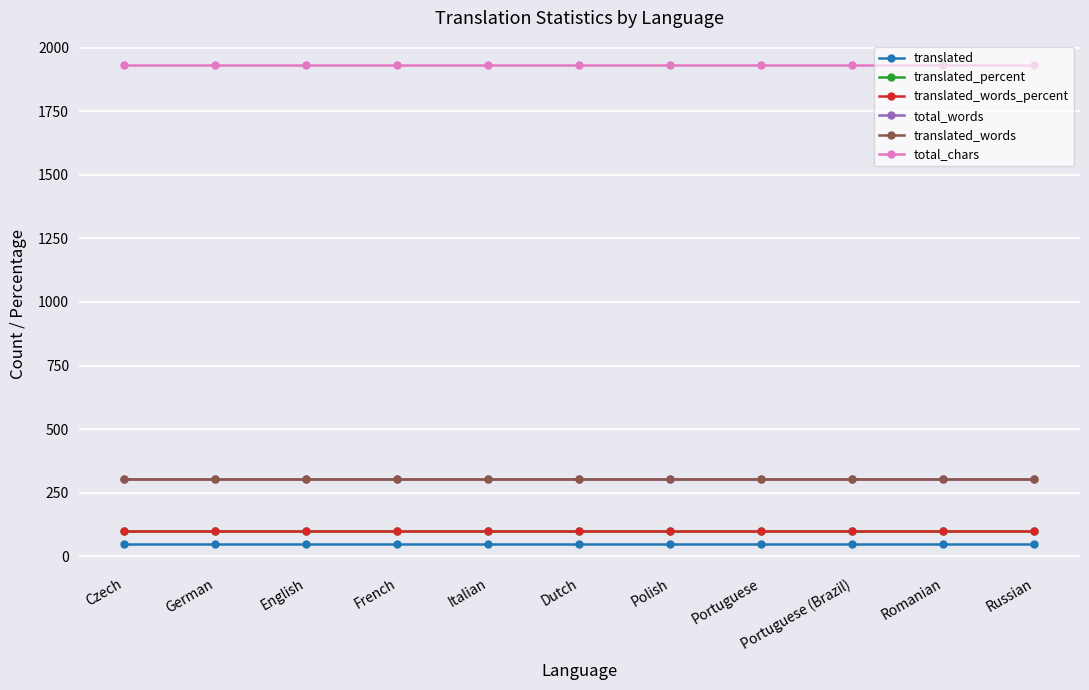

How many lines are shown in the chart?

6